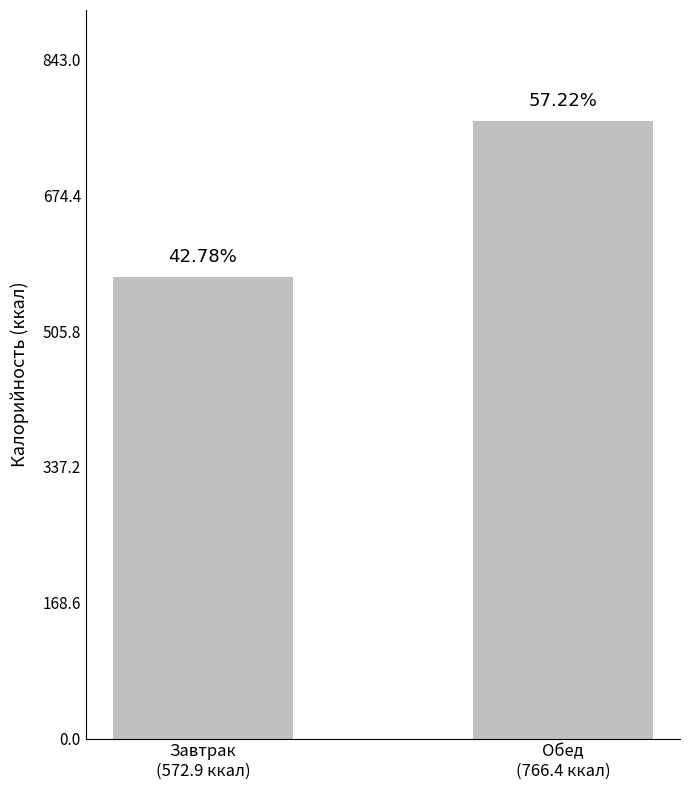

At which category does the chart reach its minimum across all series?

Завтрак
(572.9 ккал)